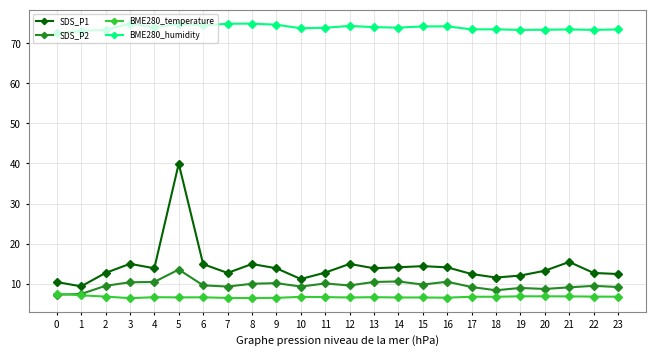

What is the difference between the highest and lowest values at 20?

66.6